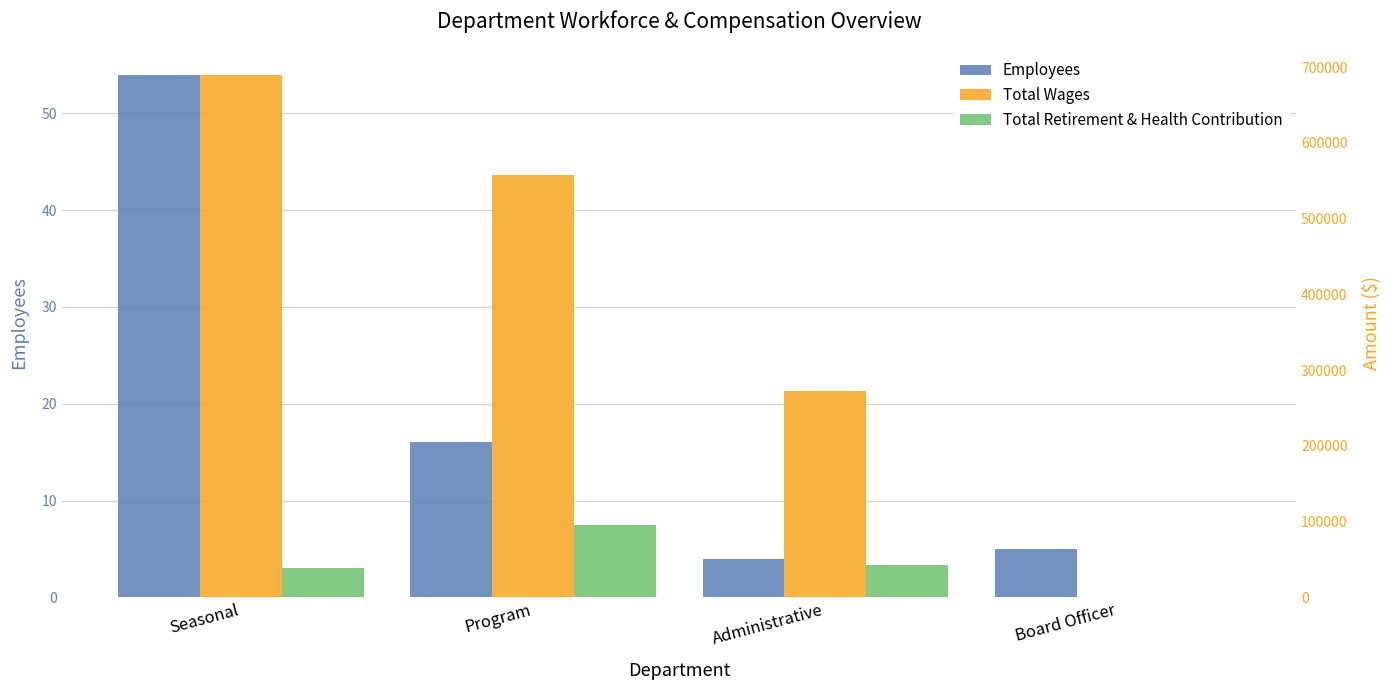

Which series has the largest range (max minus min)?

Total Wages